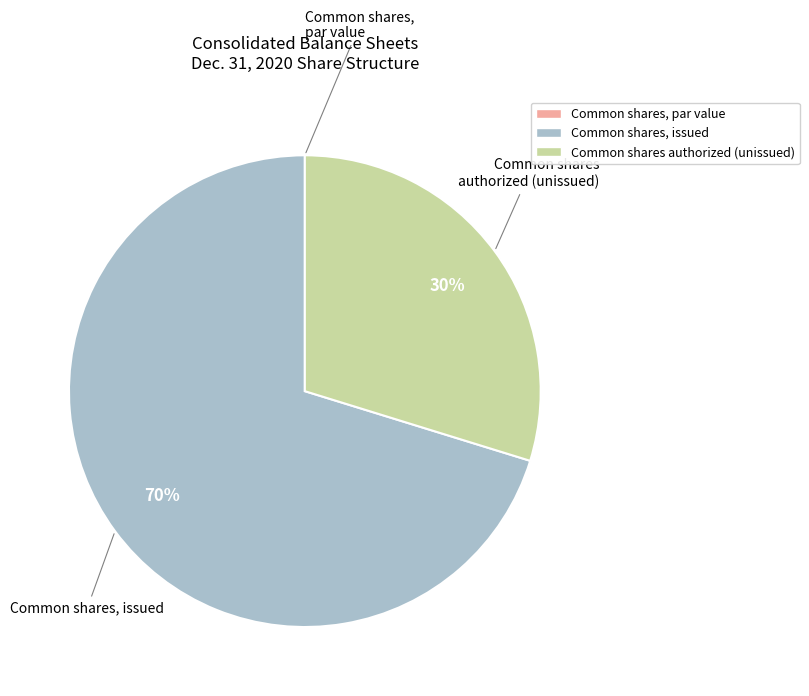

Is it true that Common shares, issued is 70% of the pie?

True